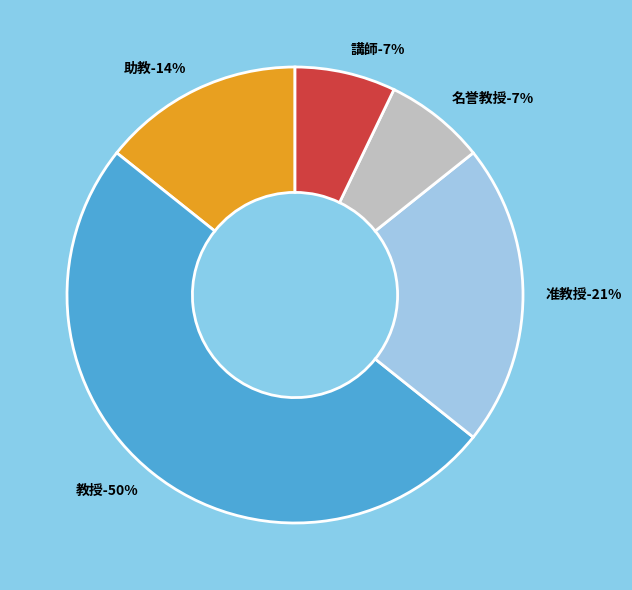

Is there a majority slice in this chart?

No